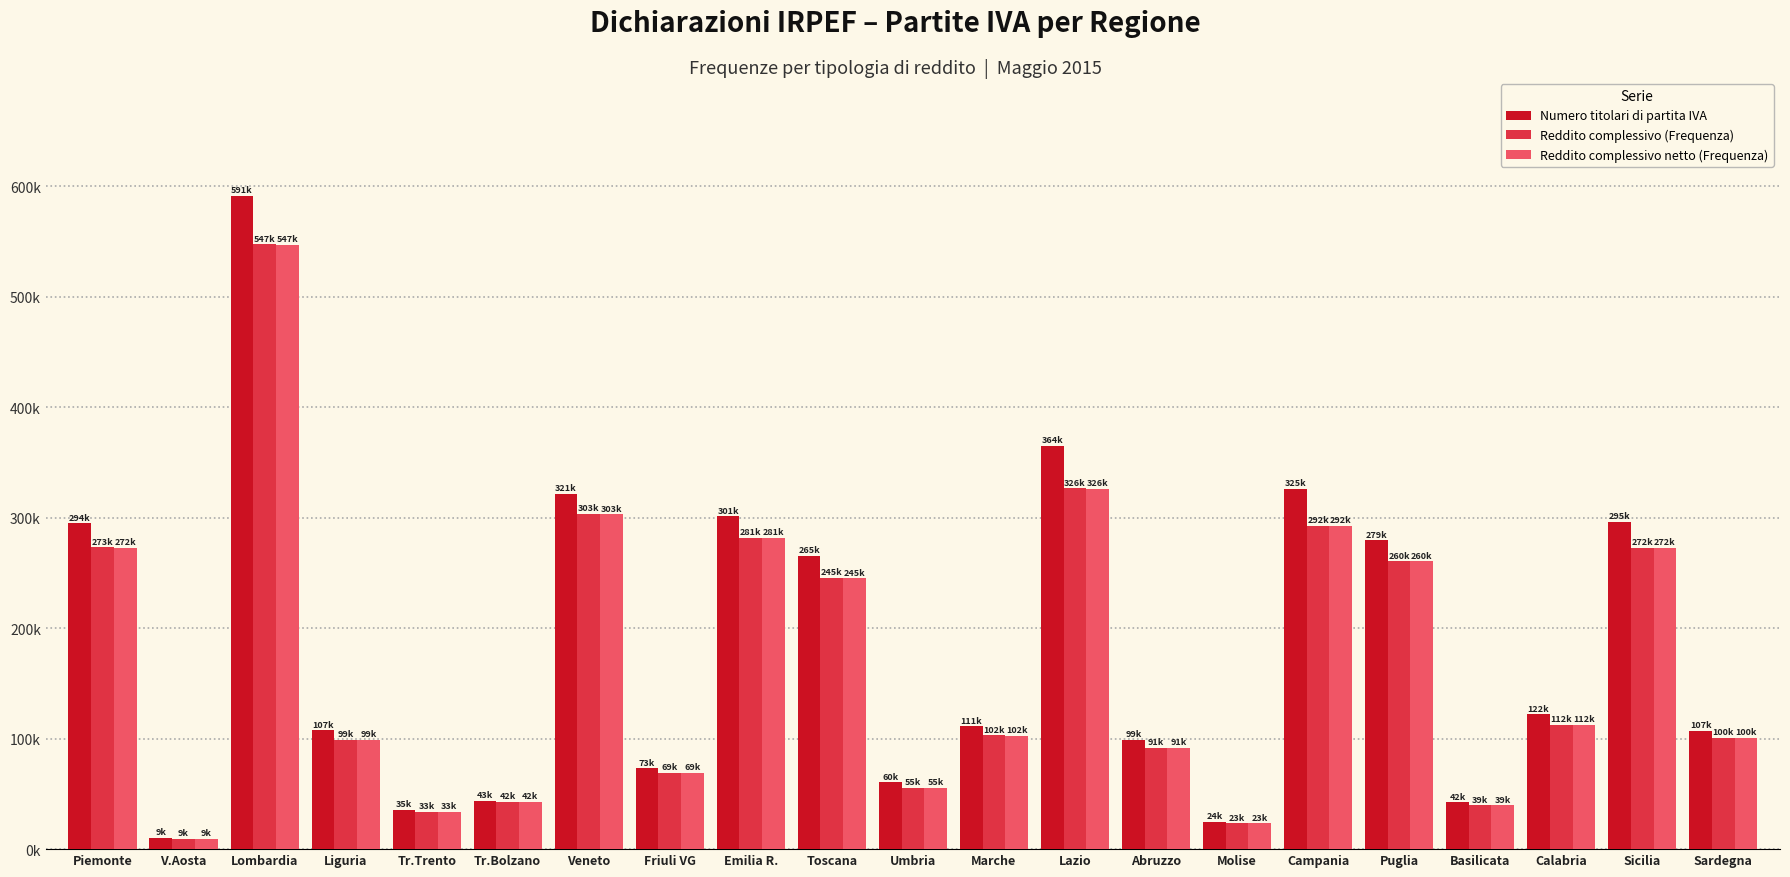

At which label does Reddito complessivo (Frequenza) reach its peak?

Lombardia